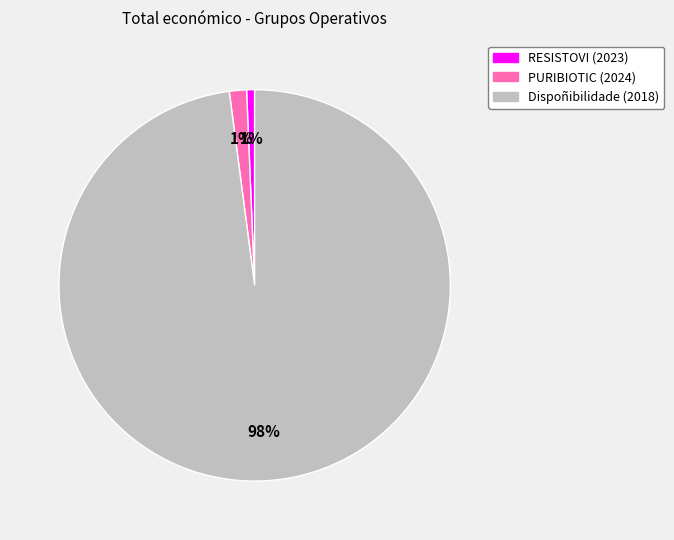

What is the largest slice in the pie chart?

Dispoñibilidade (2018)